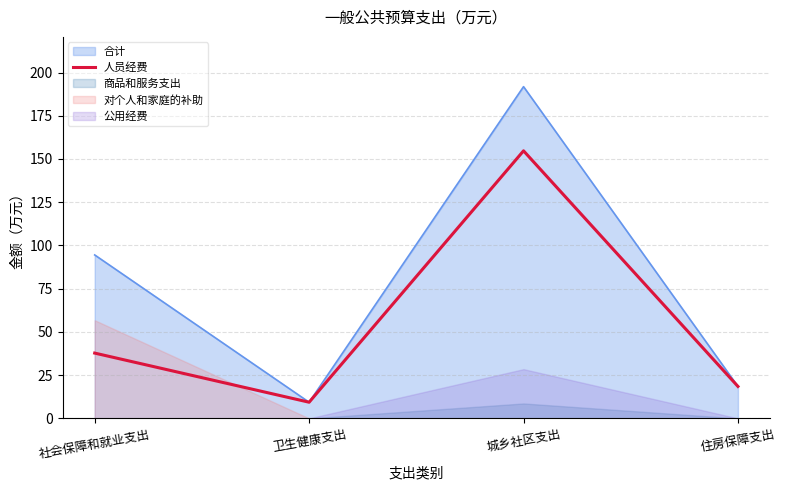

What is the value of the 4th point from the left?

18.5